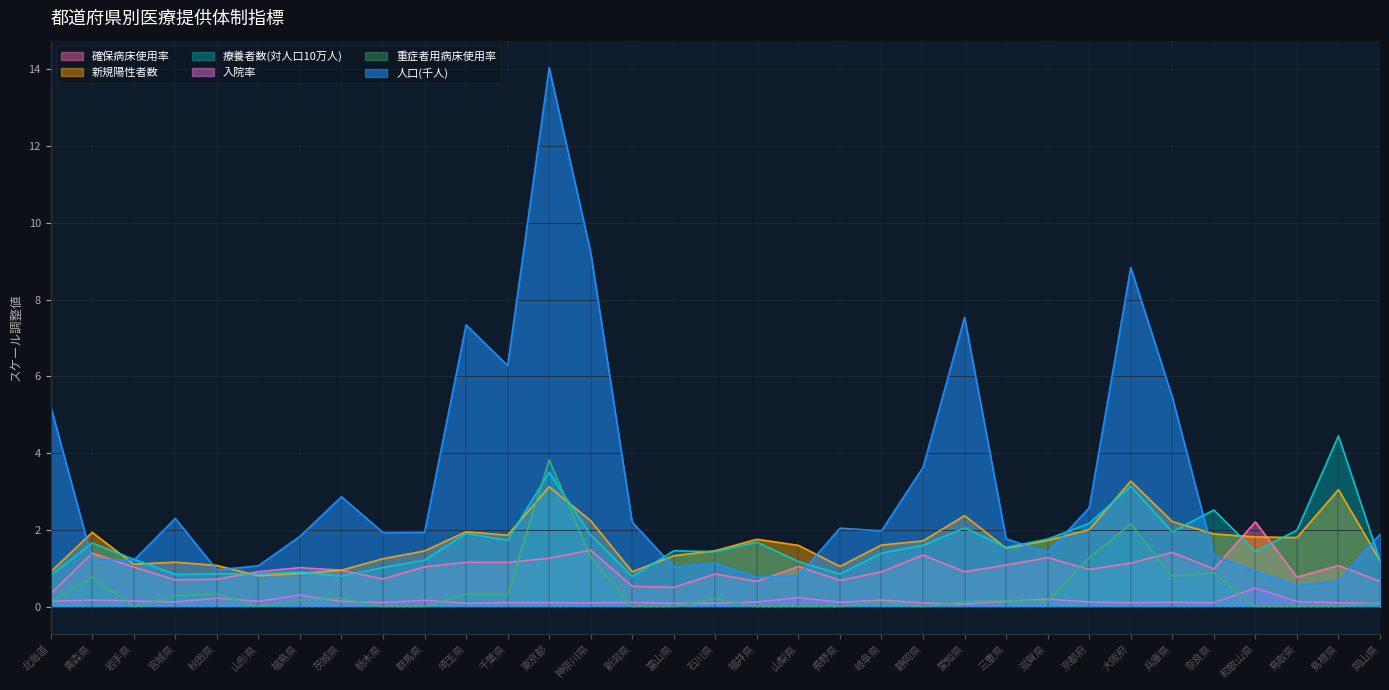

How many lines are shown in the chart?

6